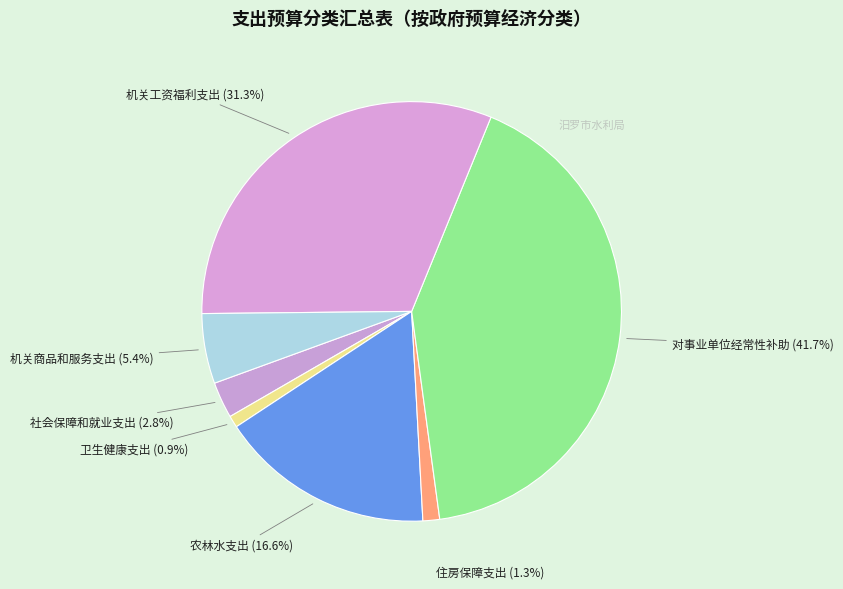

How many segments does this pie chart have?

7